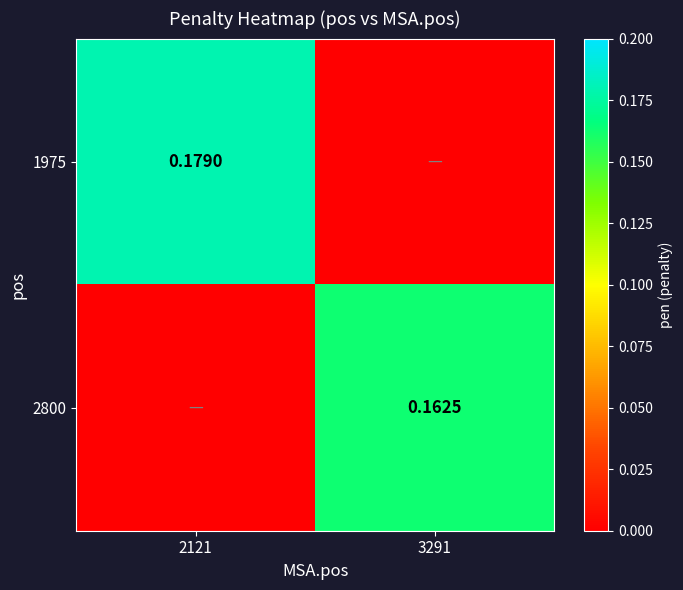

Is the value of 2800 at 3291 greater than the value of 1975 at 2121?

No